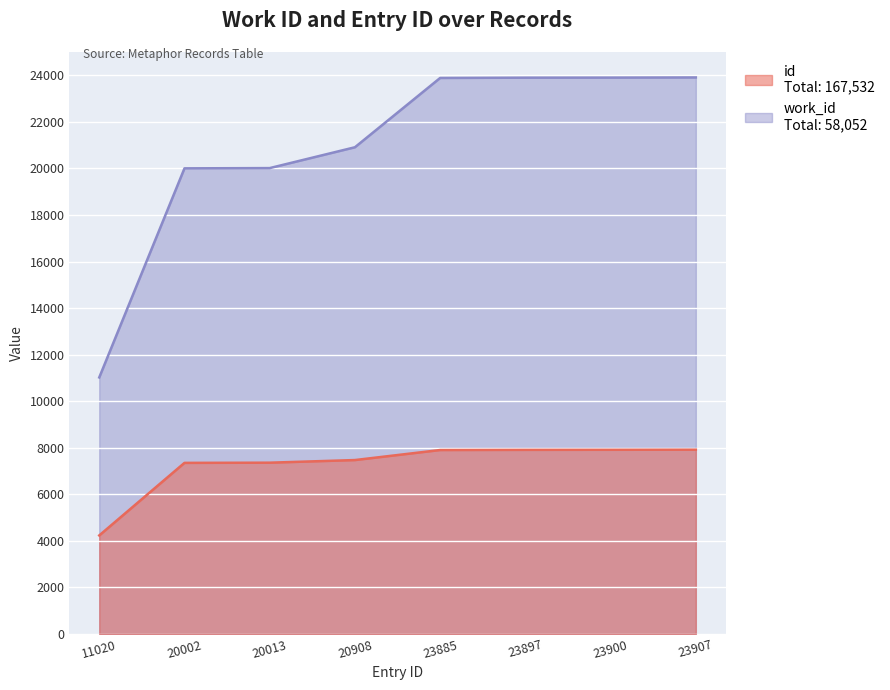

At which label is work_id closest to 6075?

20002